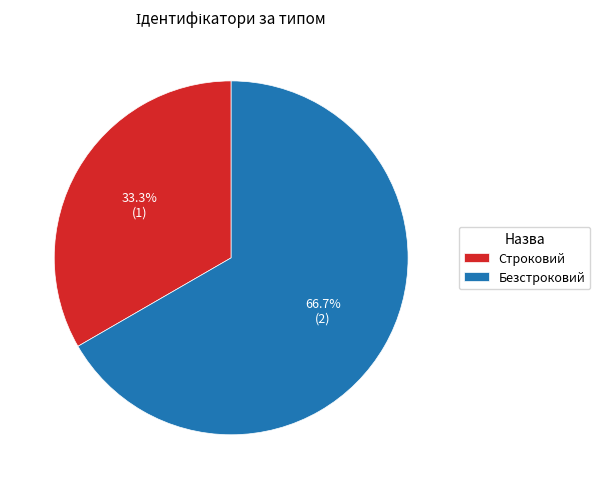

Combined, what portion of the pie is Строковий and Безстроковий?

100.0%